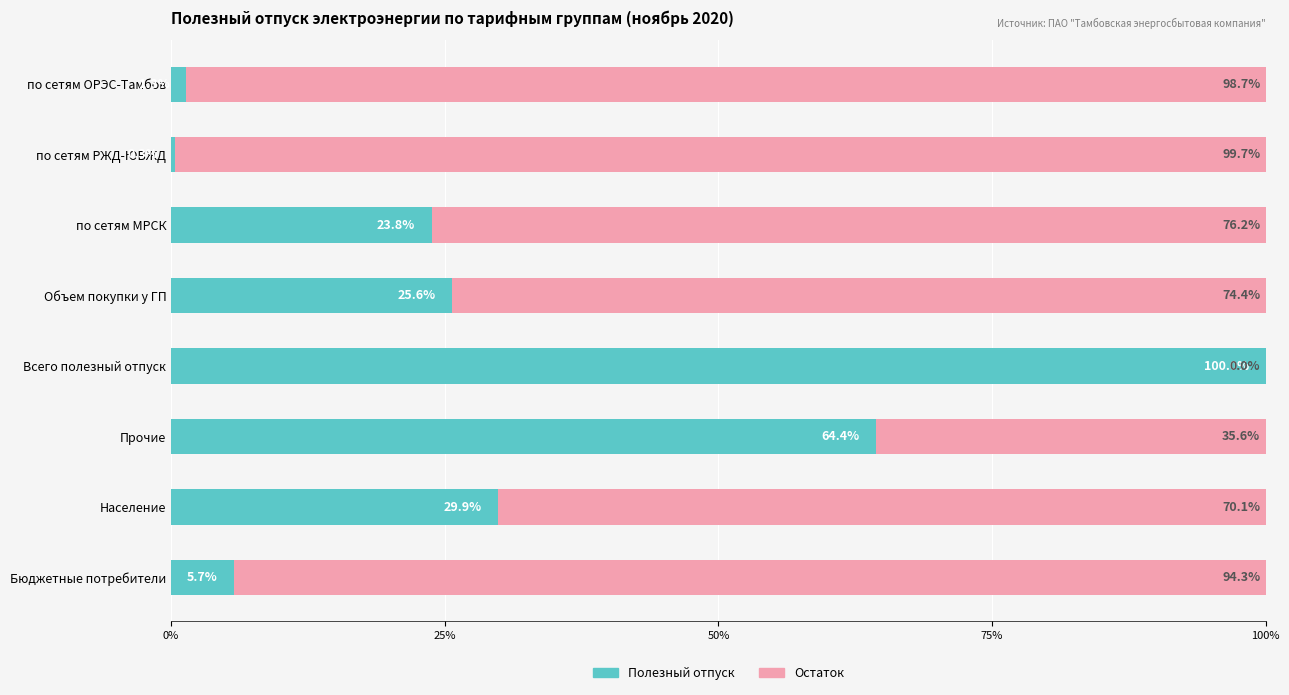

What is the label of the 3rd bar from the left?

Прочие